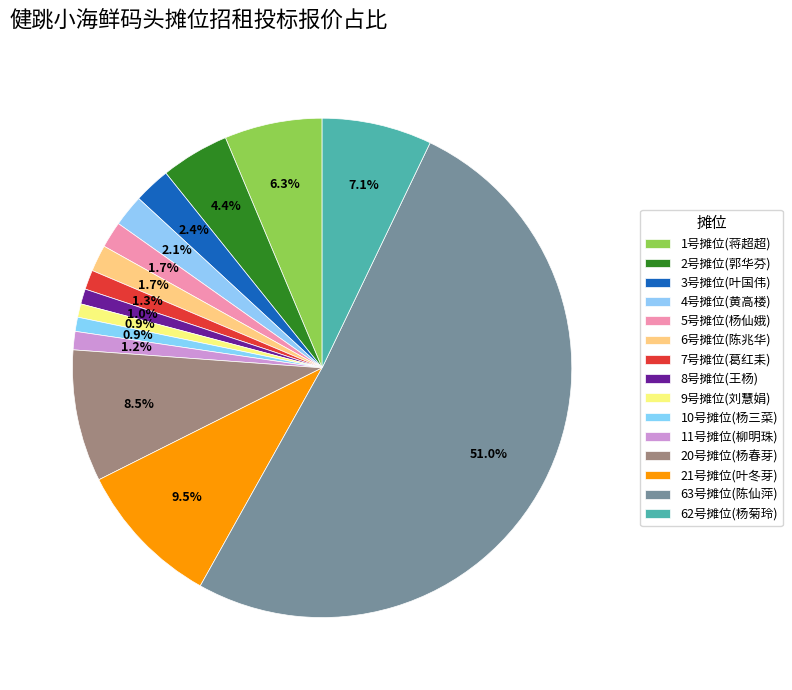

How many slices are in this pie chart?

15